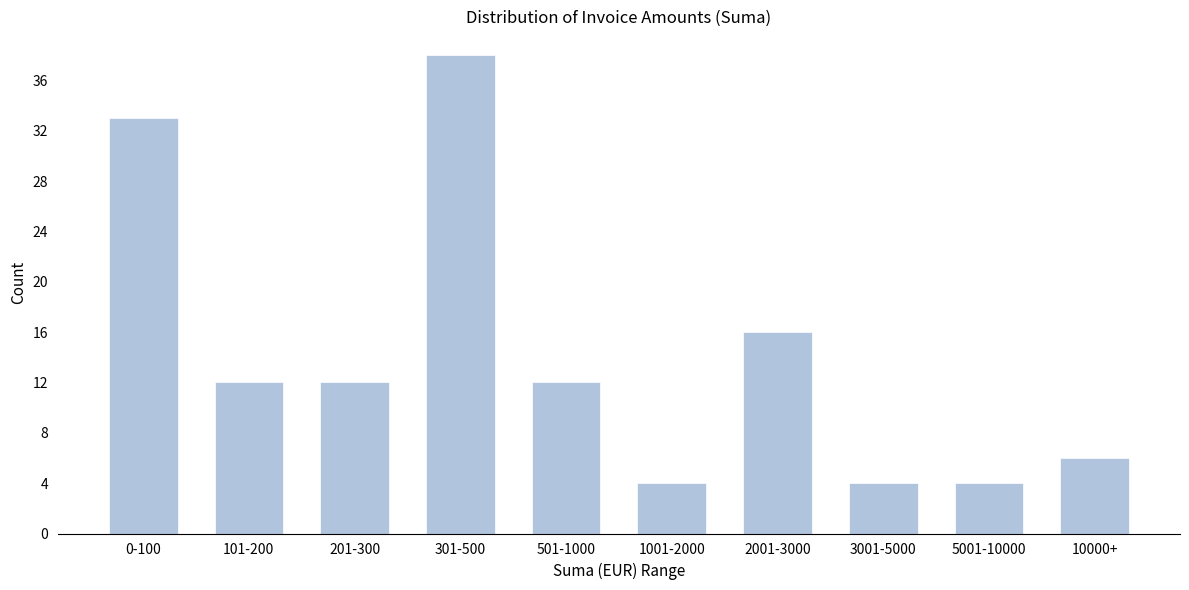

Reading right to left, transcribe all the data shown in this chart.

10000+=6	5001-10000=4	3001-5000=4	2001-3000=16	1001-2000=4	501-1000=12	301-500=38	201-300=12	101-200=12	0-100=33